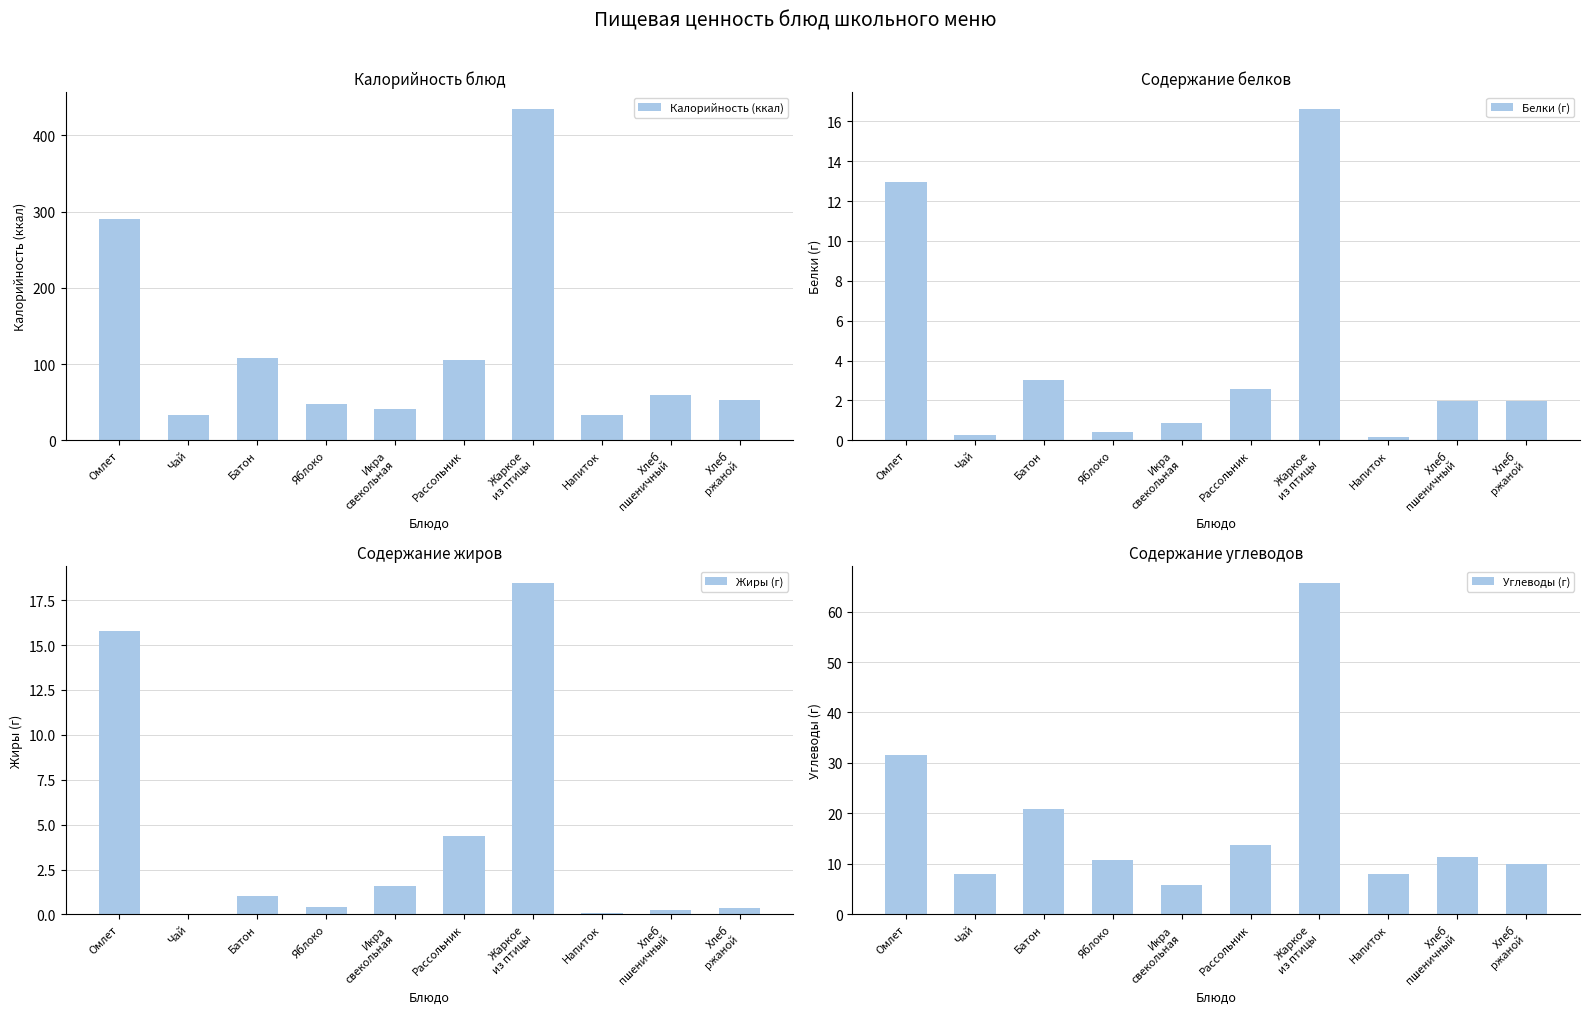

At Рассольник, list the series in order from smallest to largest.

Белки (г), Жиры (г), Углеводы (г), Калорийность (ккал)